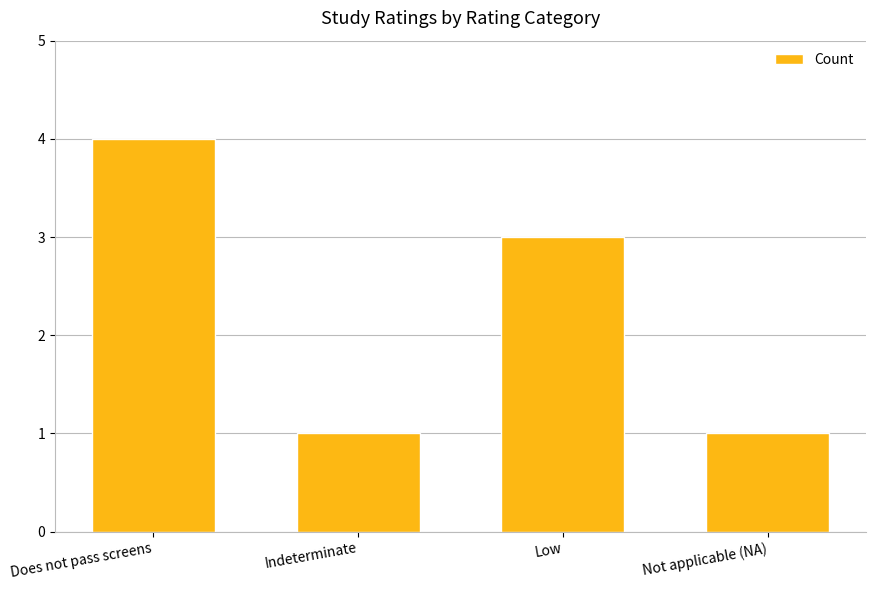

Where does the data first go above 3?

Does not pass screens